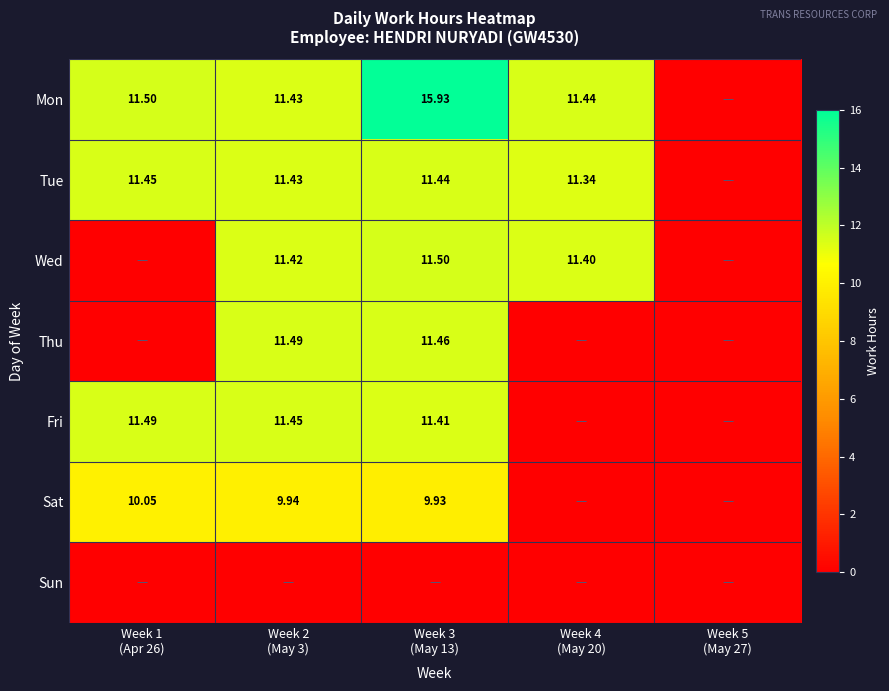

Where does the Tue series first go above 11?

Week 1 (Apr 26)